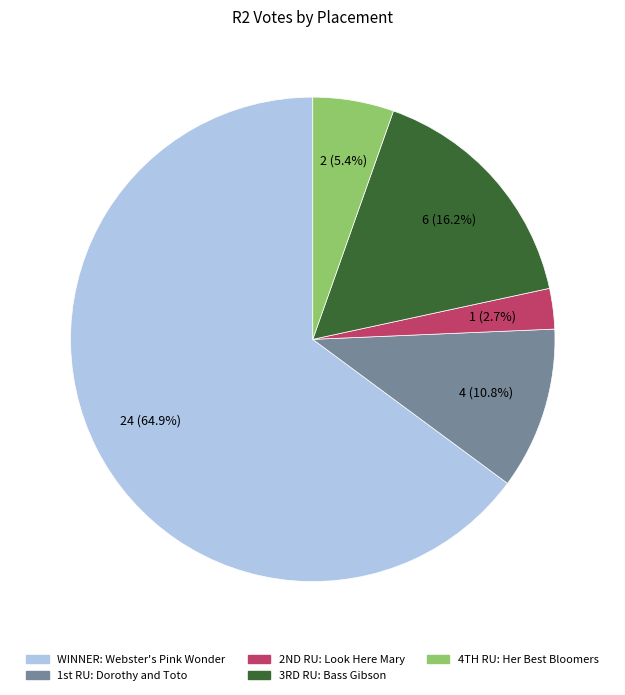

Does any single category account for the majority?

Yes